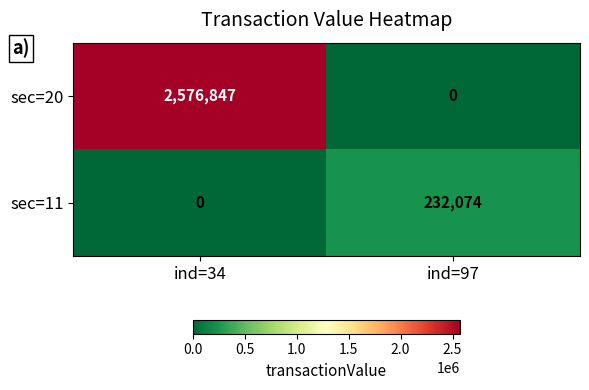

Which series changed the most between ind=34 and ind=97?

sec=20